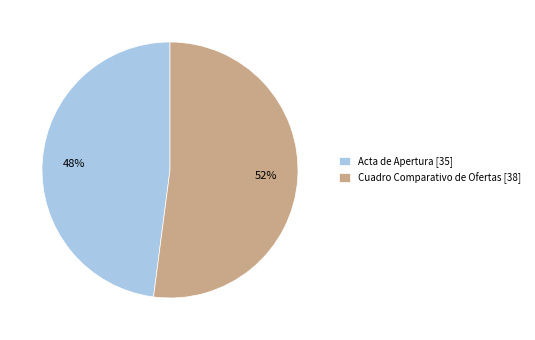

Which slice is the smallest?

Acta de Apertura